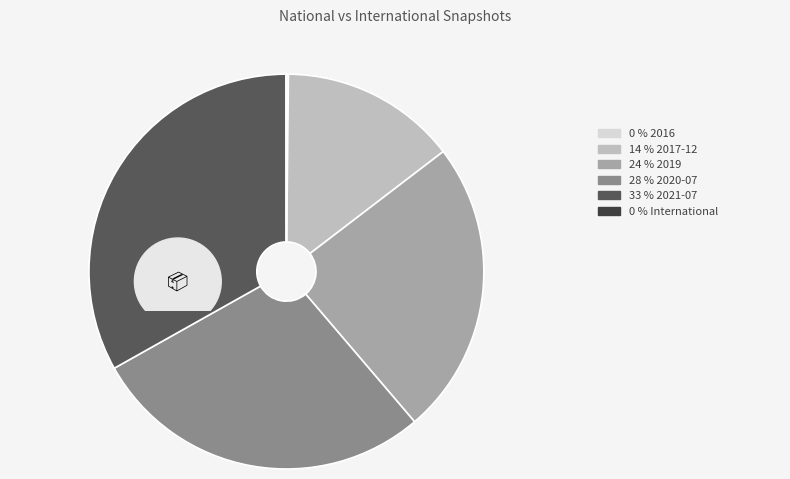

What is the change in value from 2019 (national: 306054) to 2020-07 (national: 356105)?

+50051